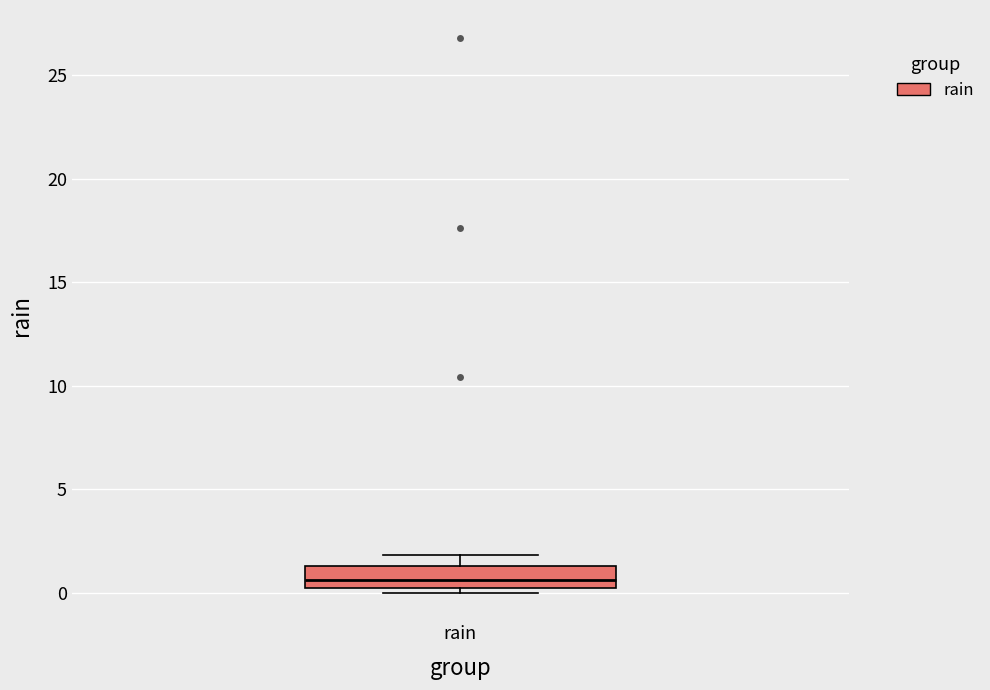

Read this box plot against the y-axis: the position of the median line, the range covered by the box, and the ends of both whiskers. The values are not printed on the chart, so give them approximately, as read against the axis.

median 0.5, box 0.0 to 1.5, whiskers 0.0 (just below the box's lower edge) to 2.0